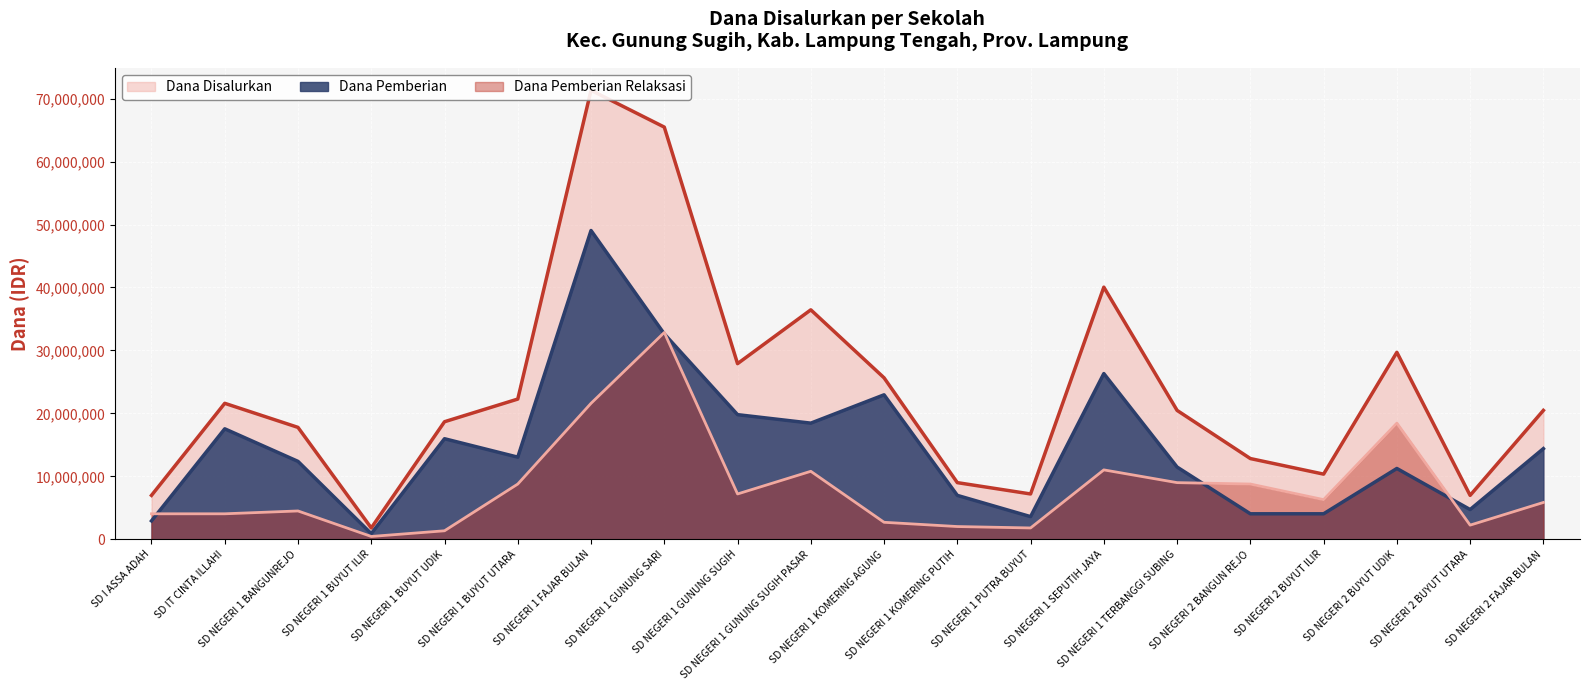

How many intersections are there between Dana Pemberian and Dana Pemberian Relaksasi?

5